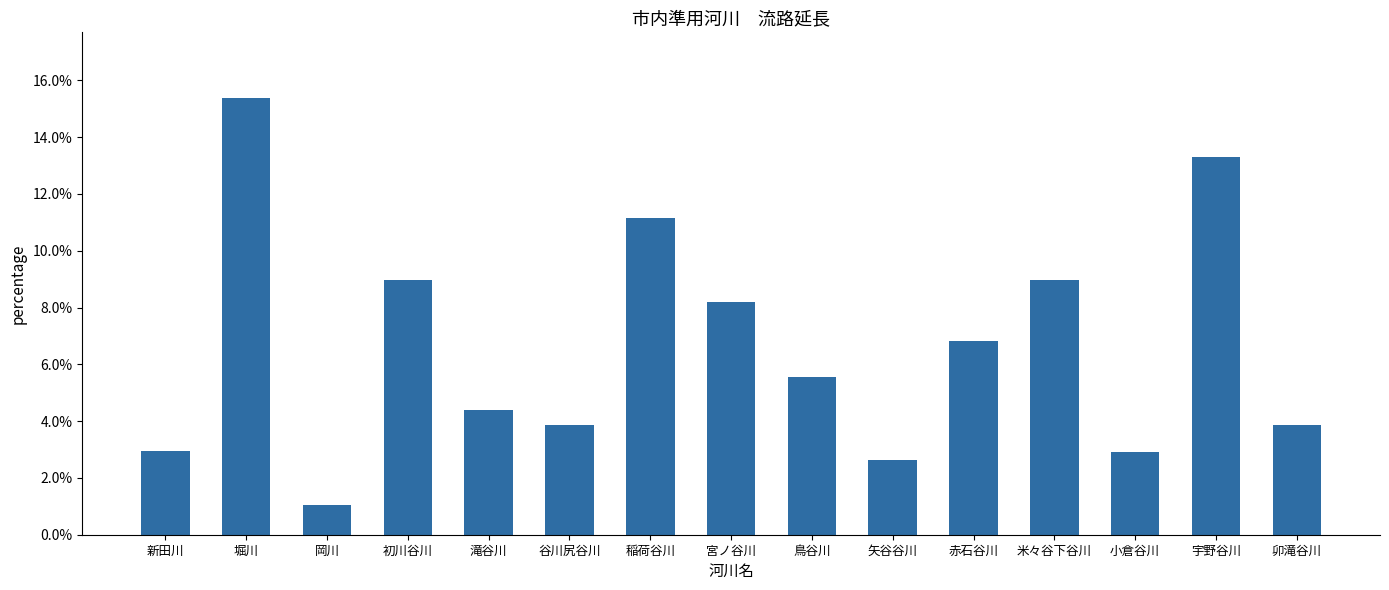

The chart shows a value of 0.1 at 初川谷川. True or false?

False